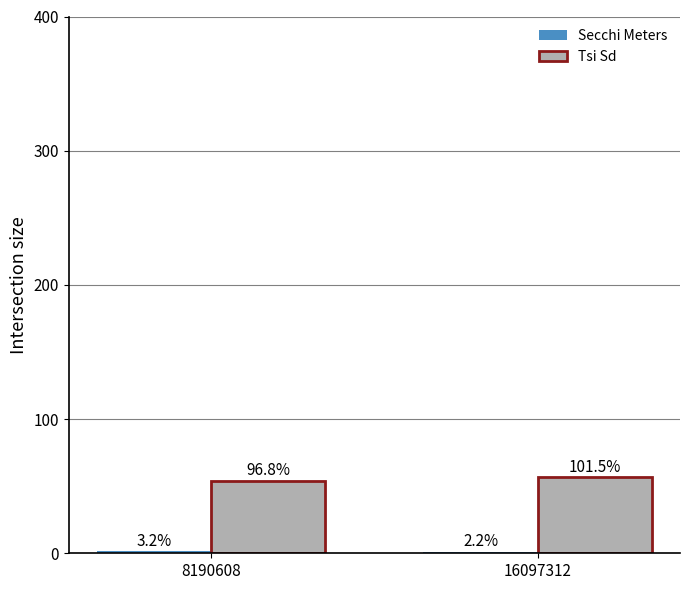

Are the bars horizontal?

No